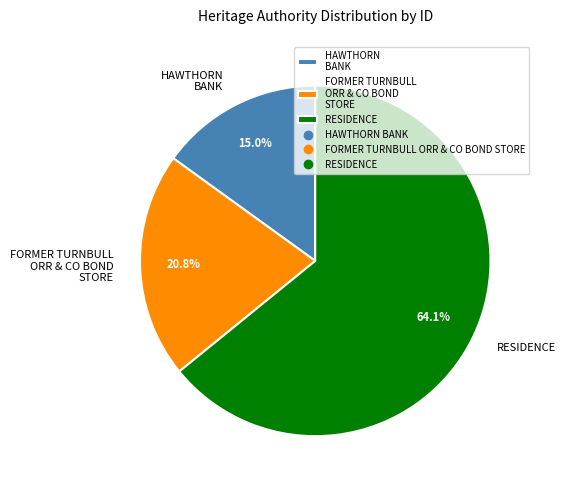

What is the total percentage of RESIDENCE and FORMER TURNBULL ORR & CO BOND STORE?

85.0%